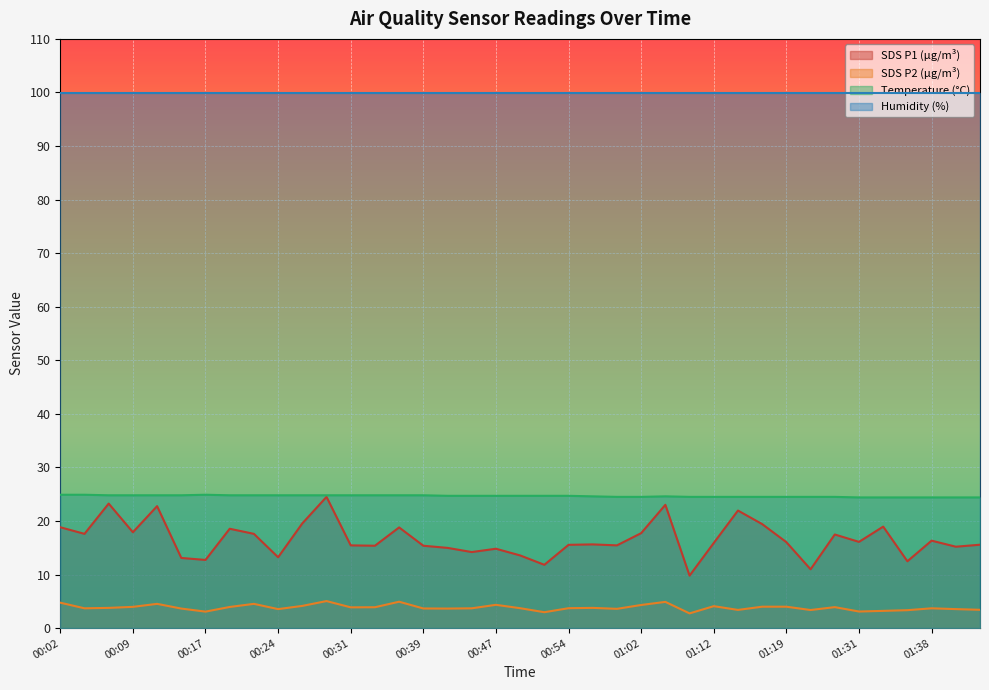

How many interior local peaks does the SDS_P2 series have?

10